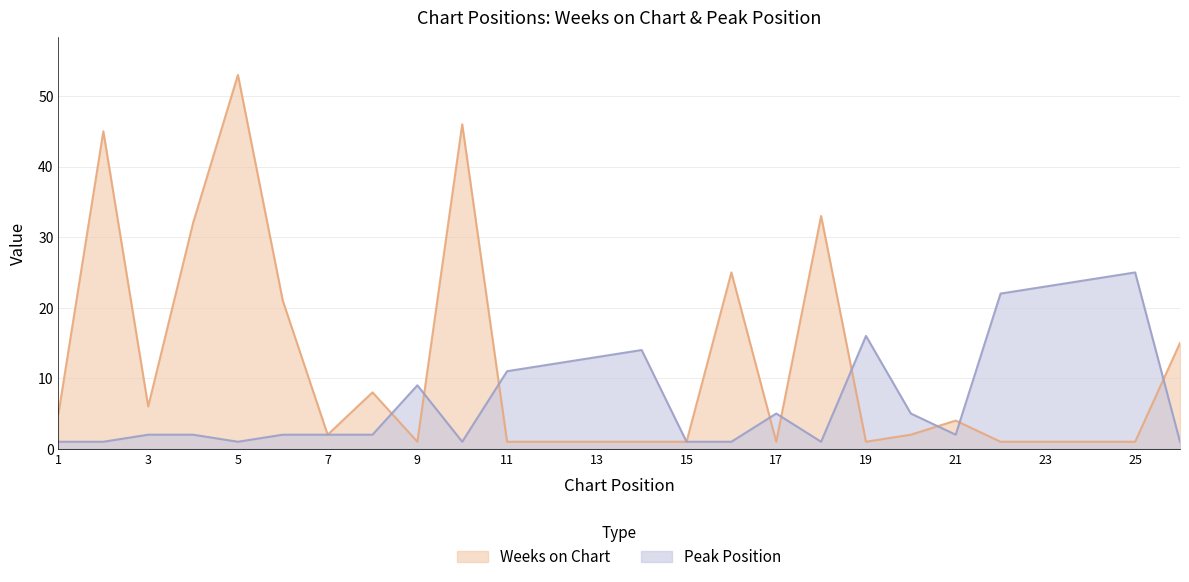

How many lines are shown in the chart?

2